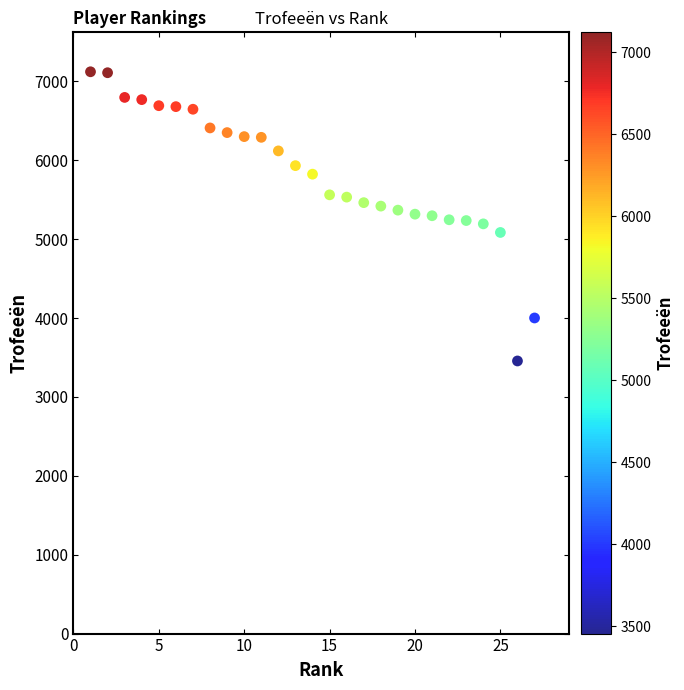

What is the range of Y values (max minus min)?

3666